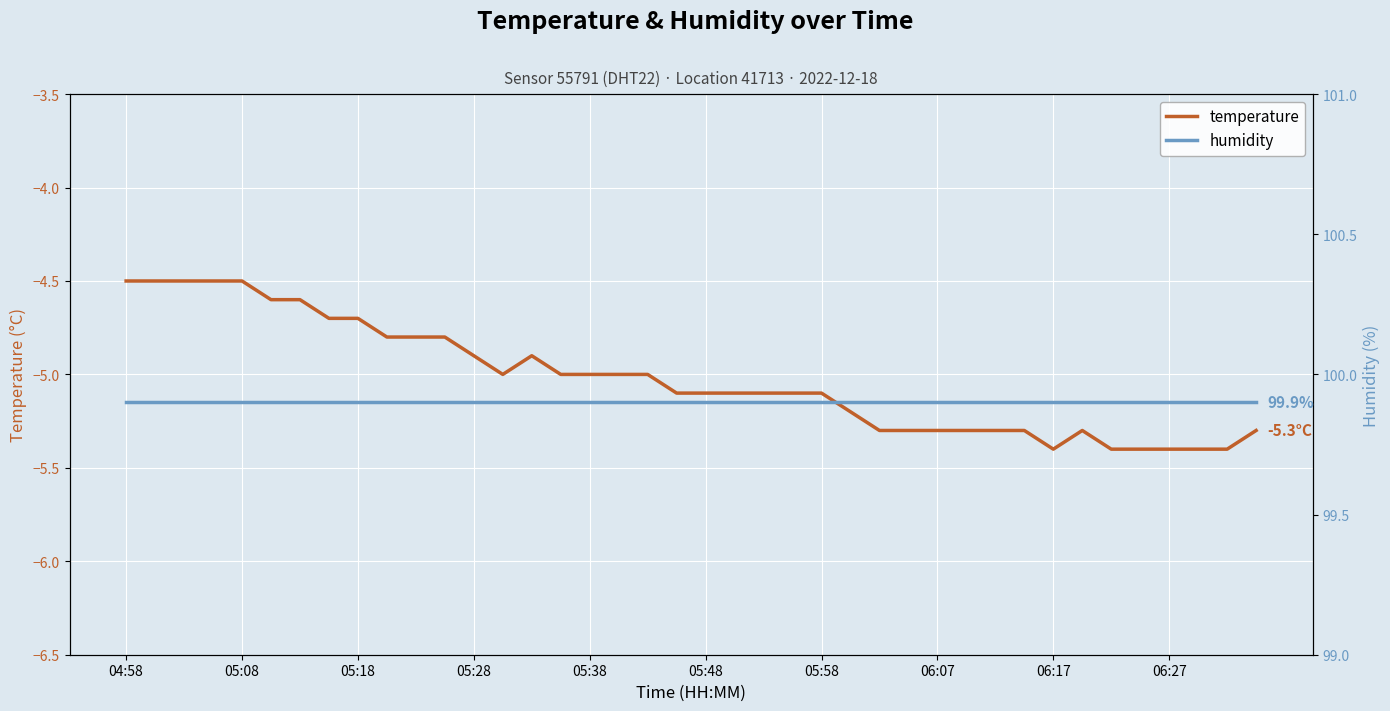

True or false: temperature has more than 2 points higher than both neighbors.

False